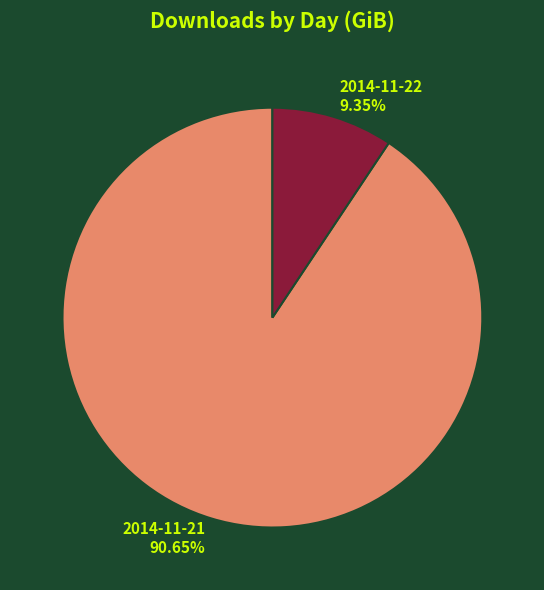

To the nearest percent, what is the average slice percentage?

50%